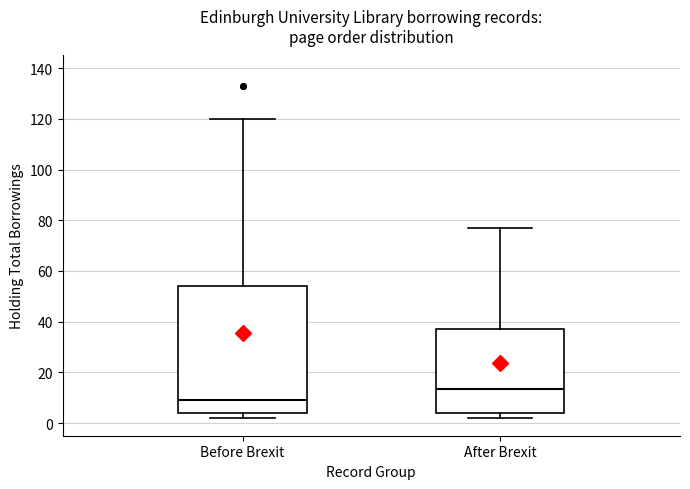

Comparing the boxes themselves (not the whiskers), which one is the tallest?

Before Brexit